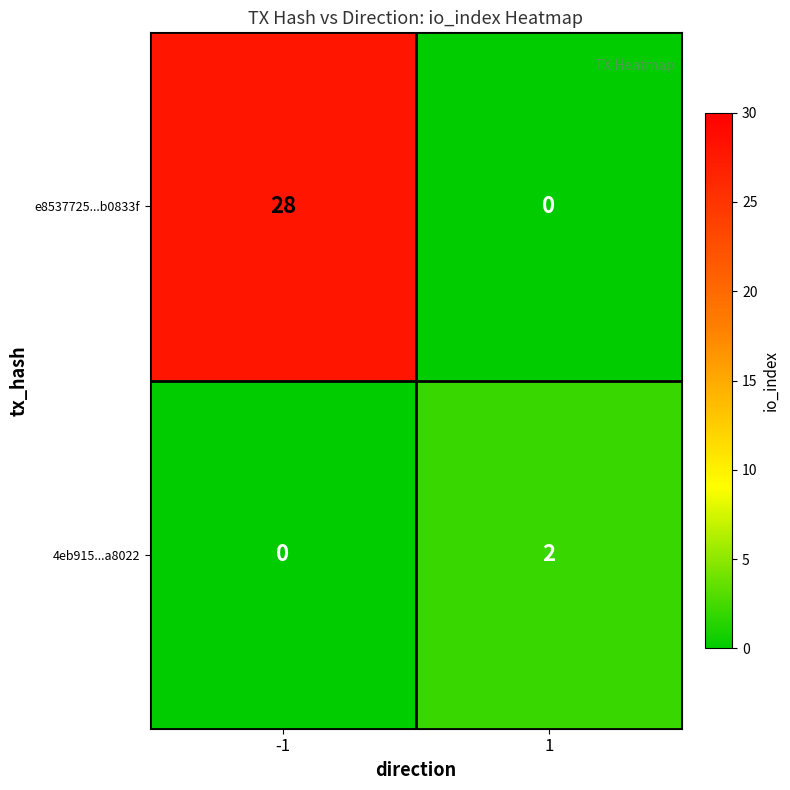

What is the average value of the e8537725...b0833f series?

14